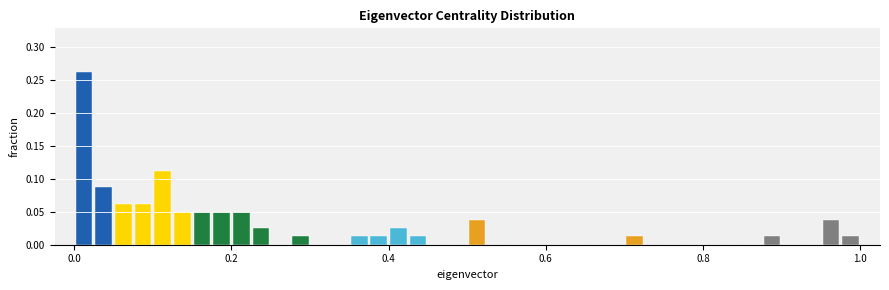

Around what value on the x-axis is the tallest bar? Give the approximate position of its centre, as read against the axis.

0.02